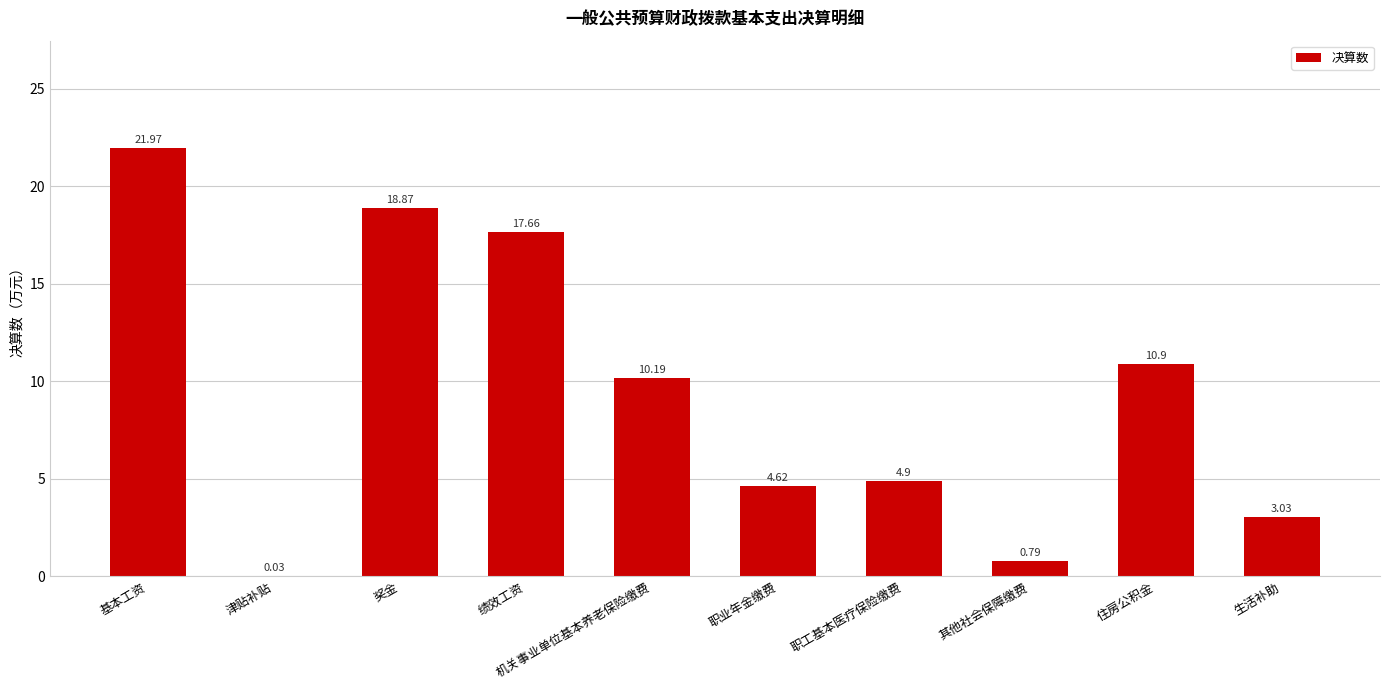

What is the sum of all values?

93.0